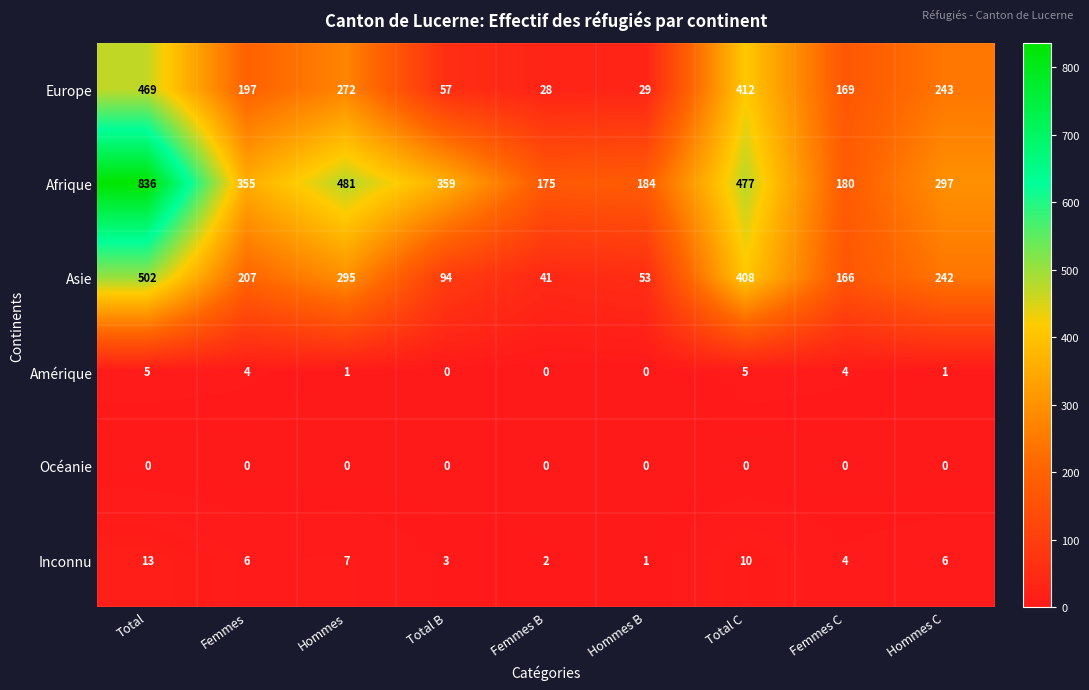

What is the sum of the Afrique values at Total and Femmes B?

1011